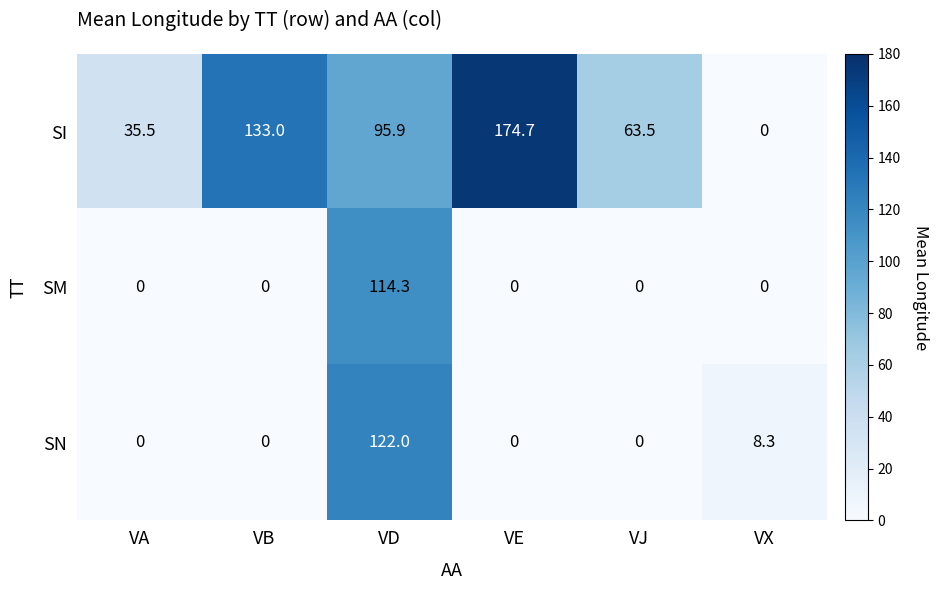

How many positive values does the SN series have?

2